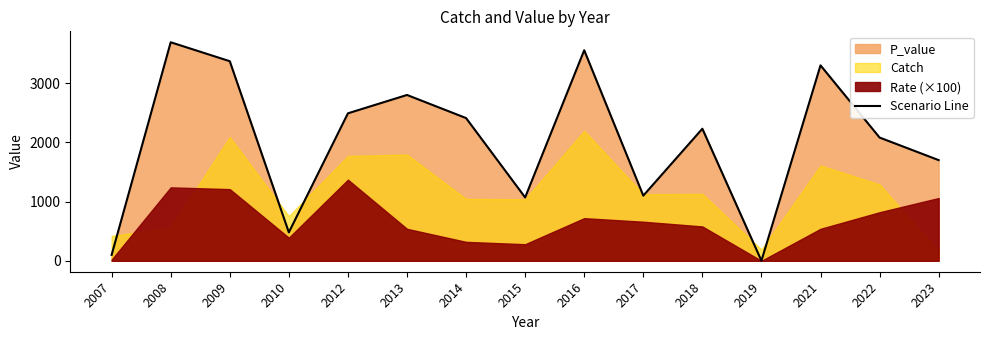

The value at 2021 is 3300. True or false?

True